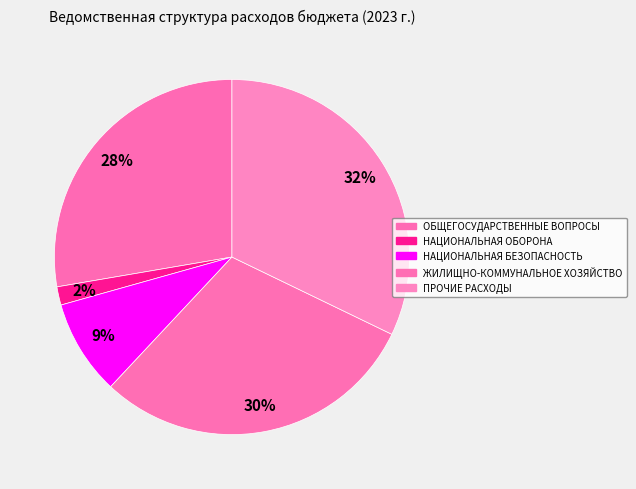

Count the number of slices in the pie.

5